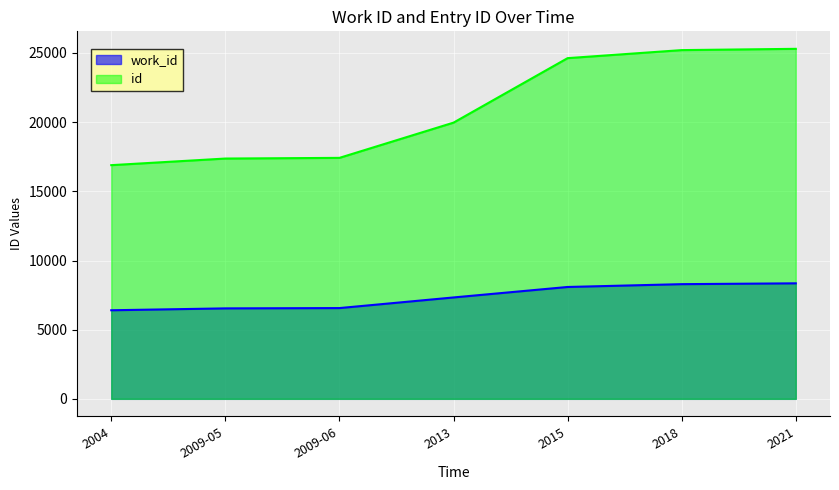

The id series shows 32453 at 2013. True or false?

False